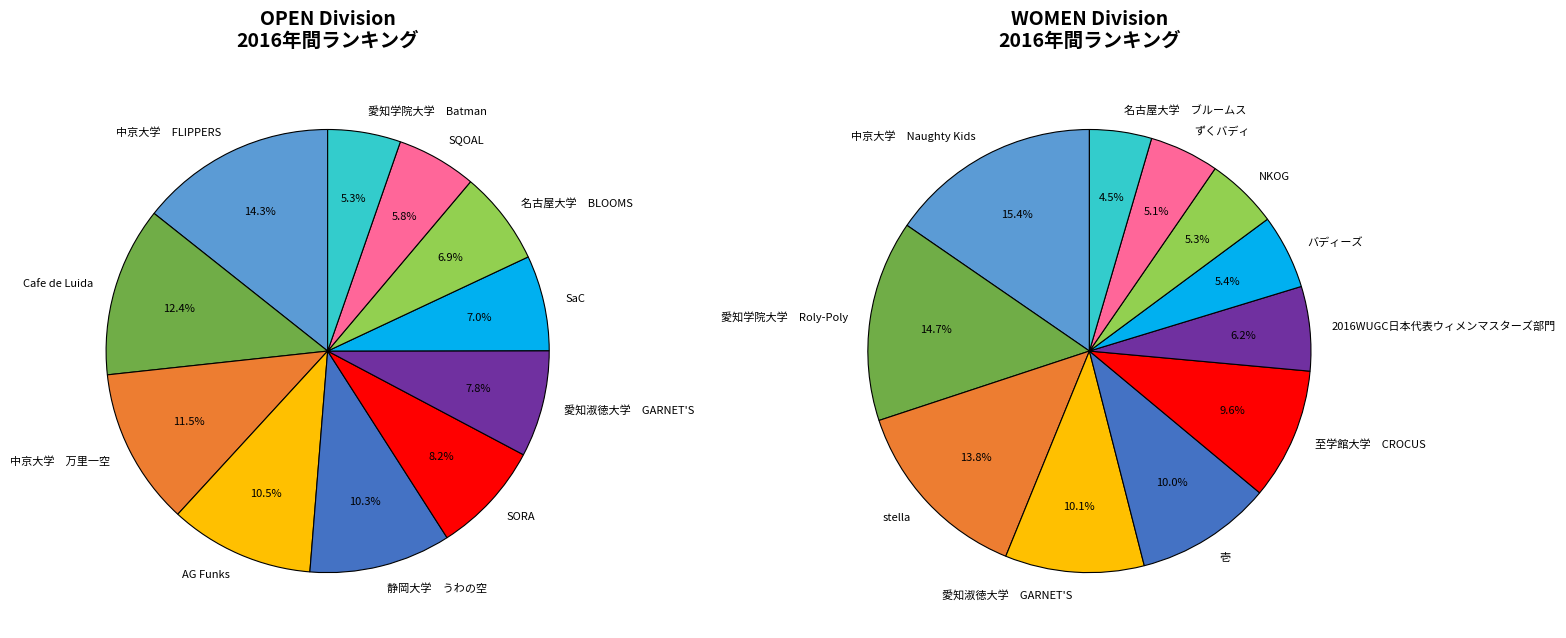

How many segments does this pie chart have?

11